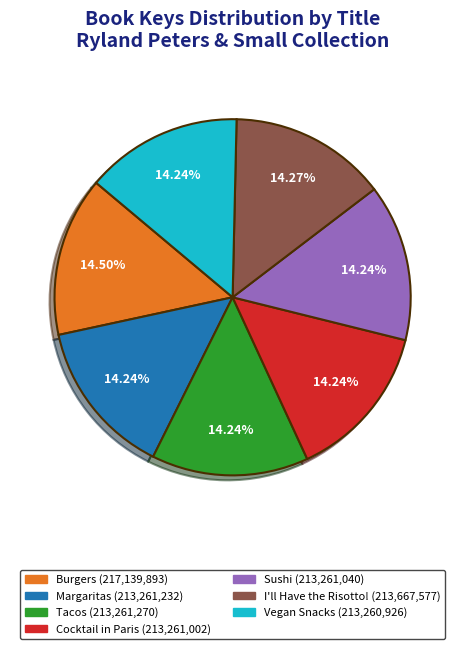

Combined, do Tacos and Margaritas account for over 50%?

No